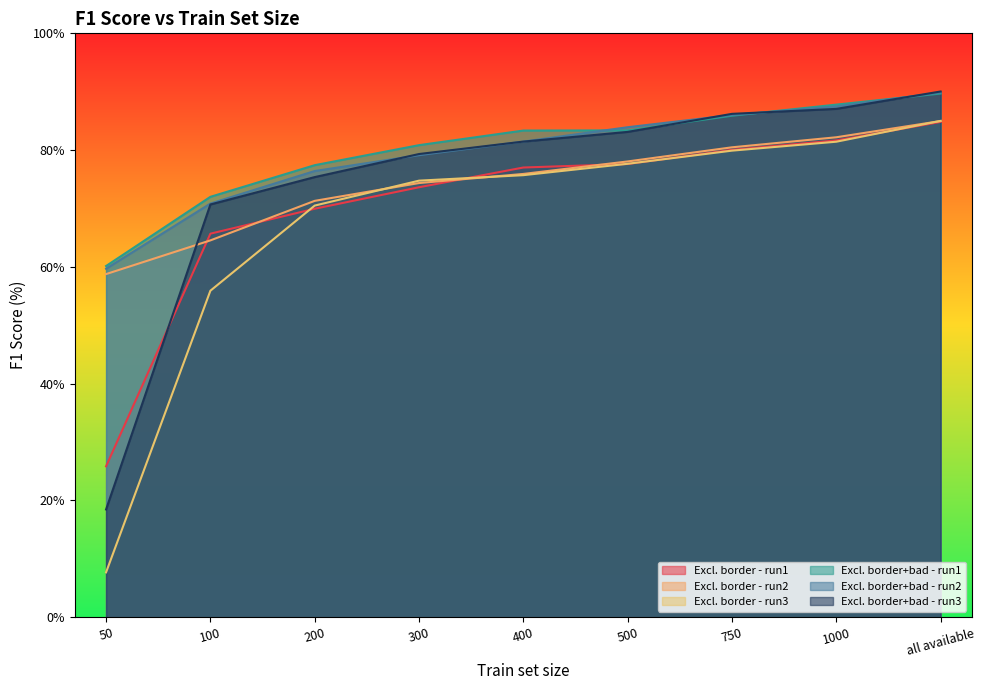

What is the value of the Excl. border - run3 point at the 2nd from the left?

55.9